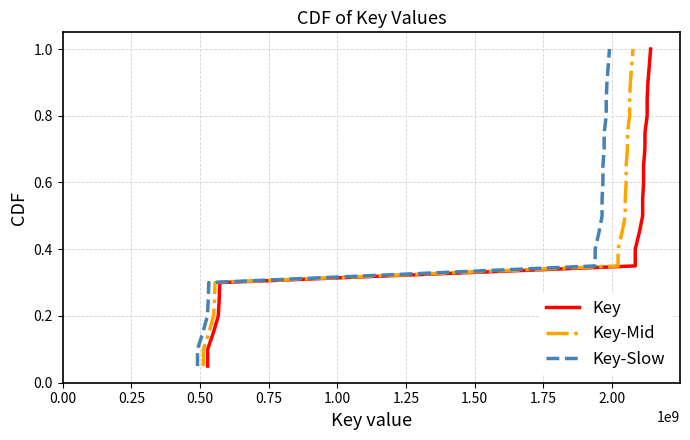

What is the highest value of the Key-Mid series?

1.0